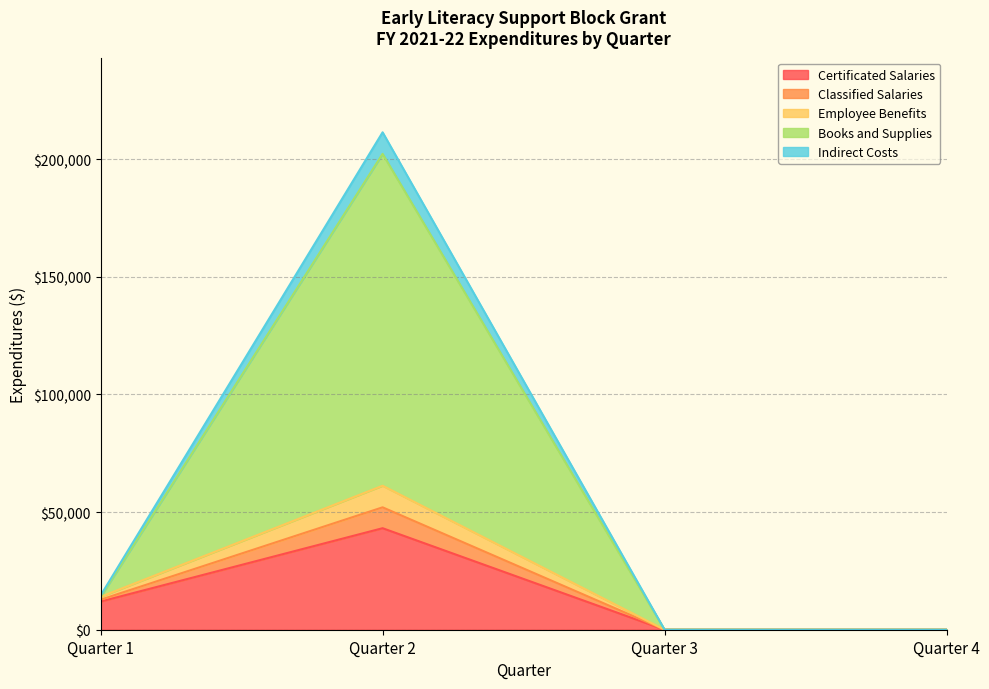

At how many categories does at least one series exceed 57676?

1